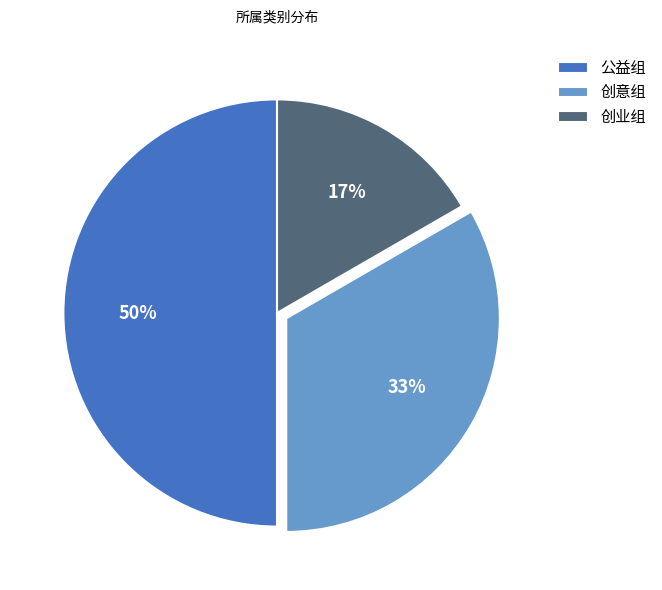

To the nearest percent, what is the average slice percentage?

33%